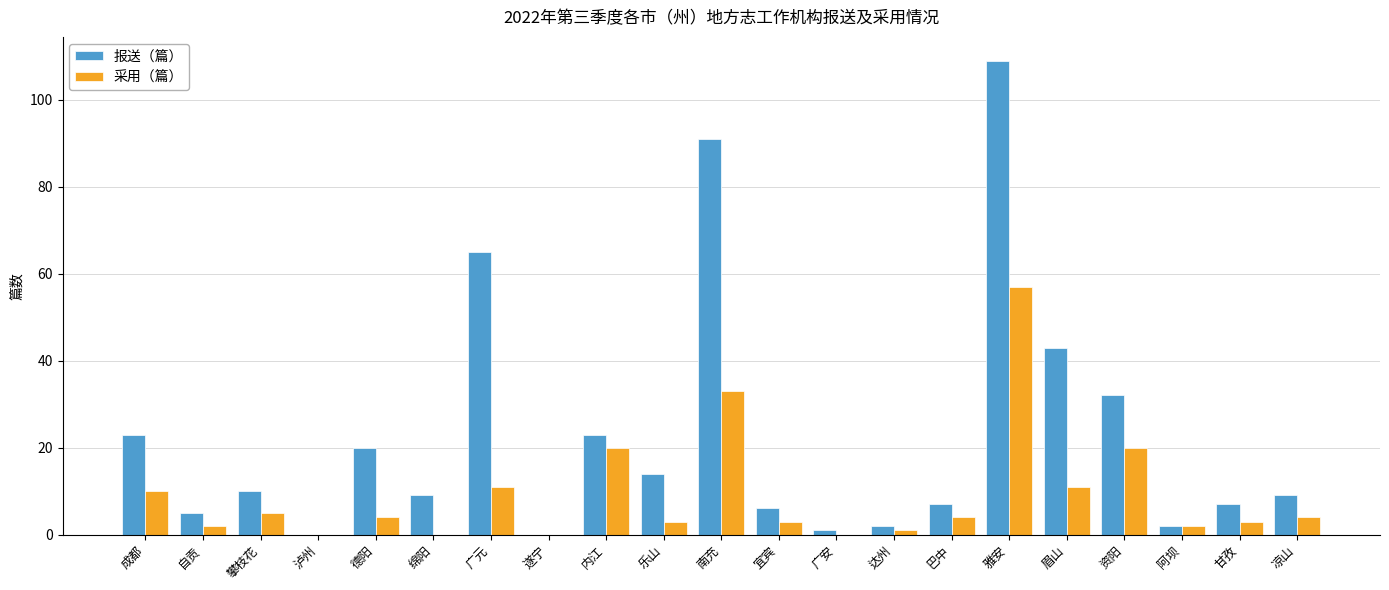

What are all the series names shown in the legend?

报送（篇）, 采用（篇）